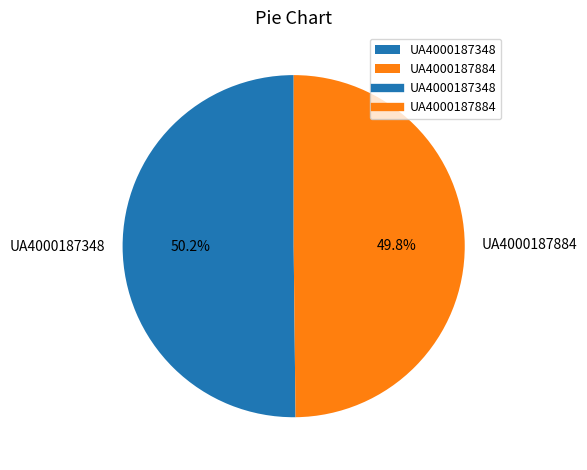

Does any single category account for the majority?

Yes